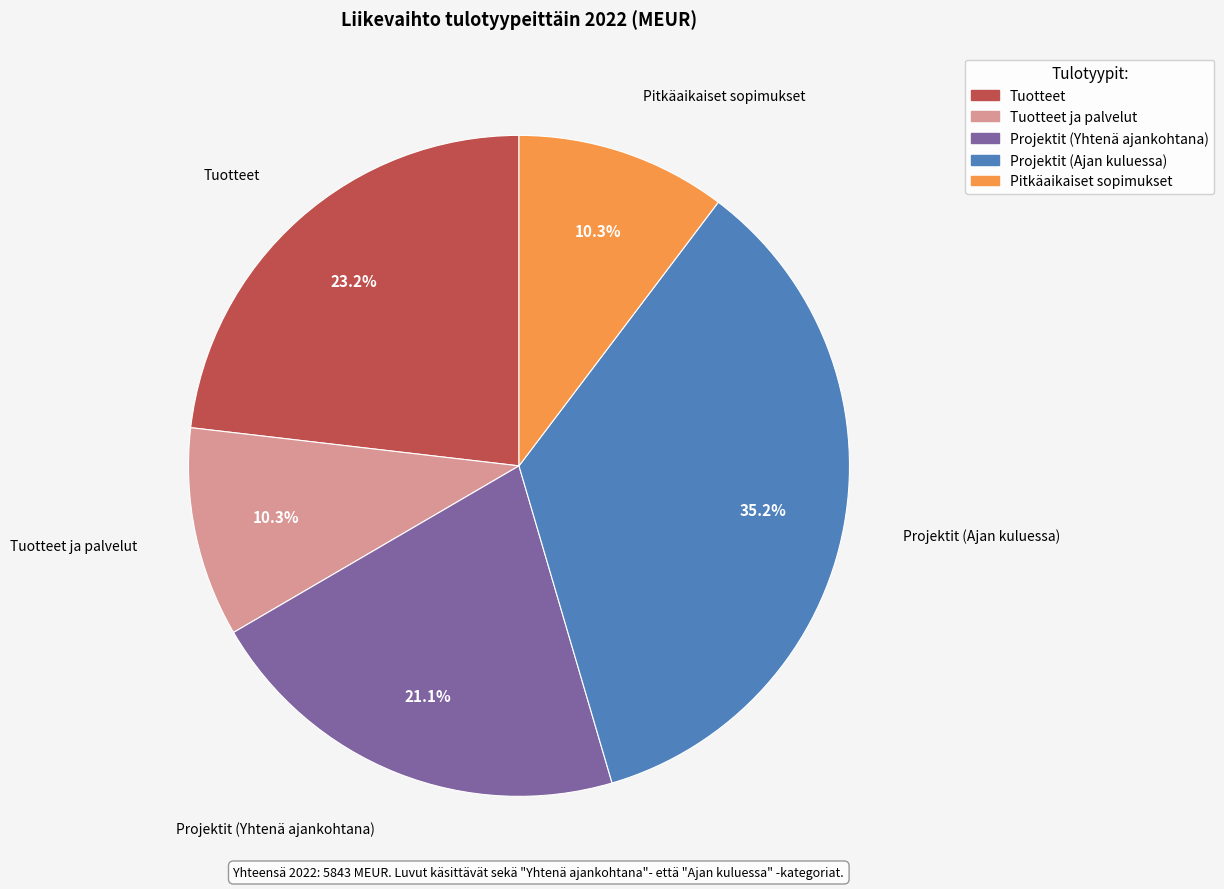

Is there a majority slice in this chart?

No